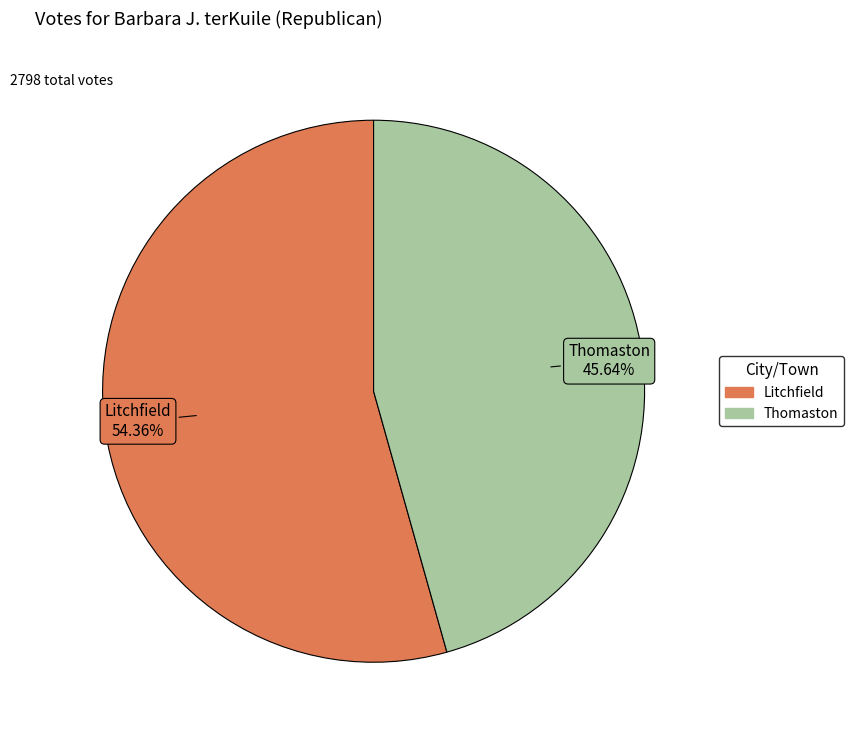

The Thomaston slice represents 46% of the pie. True or false?

True